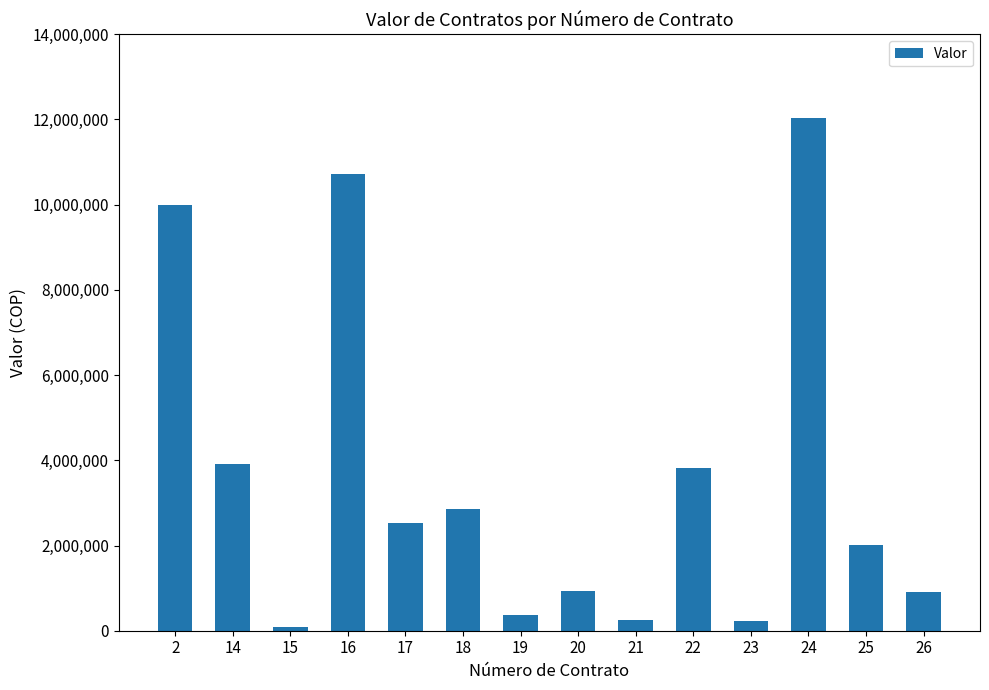

The value at 22 is 3819822. True or false?

True